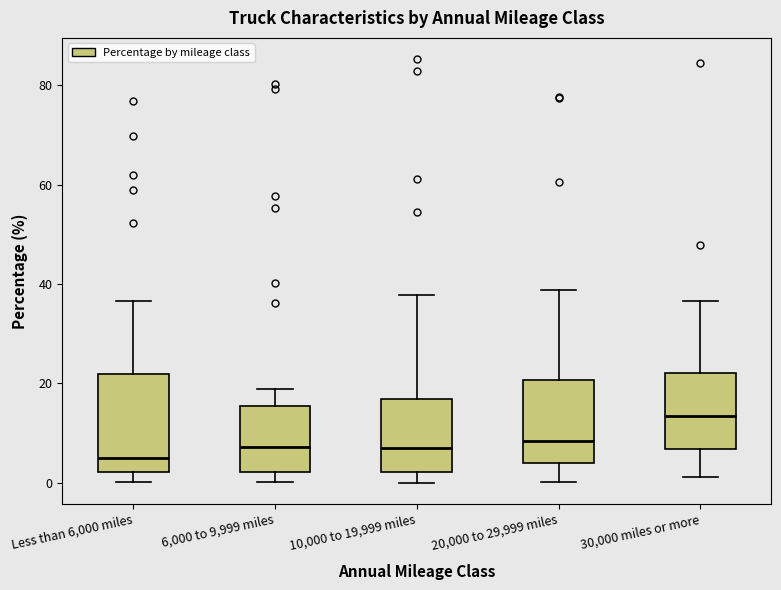

Which box has the lowest median line?

Less than 6,000 miles